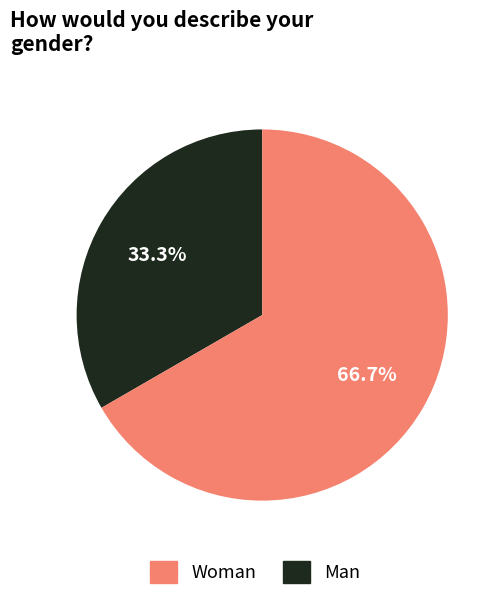

Rank the categories by value from highest to lowest.

Man, Woman